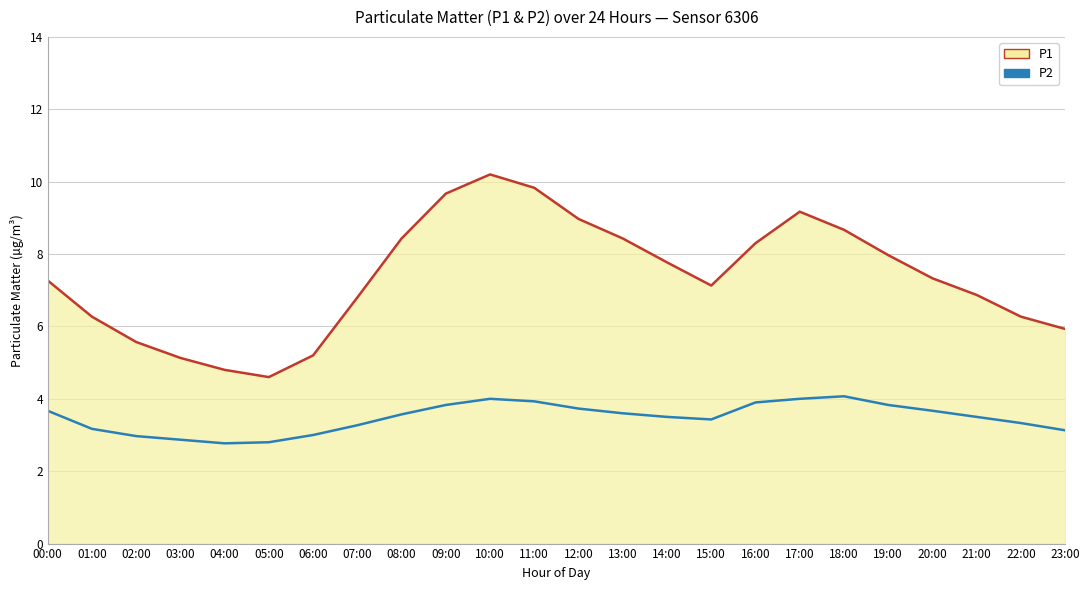

At which category is the sum across all series the highest?

10:00